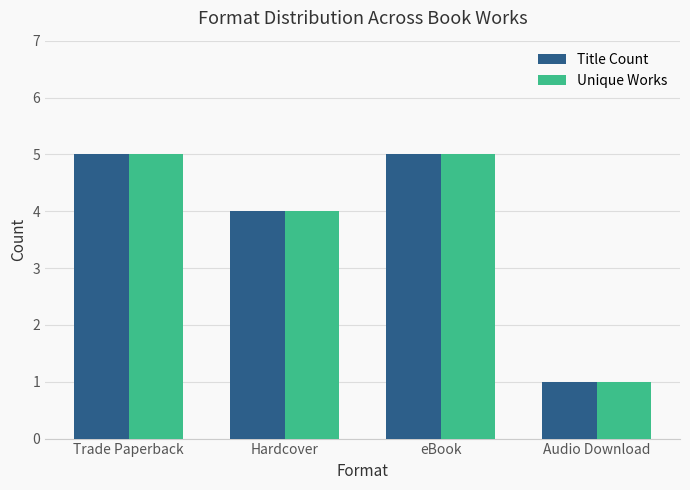

What are all the series names shown in the legend?

Title Count, Unique Works